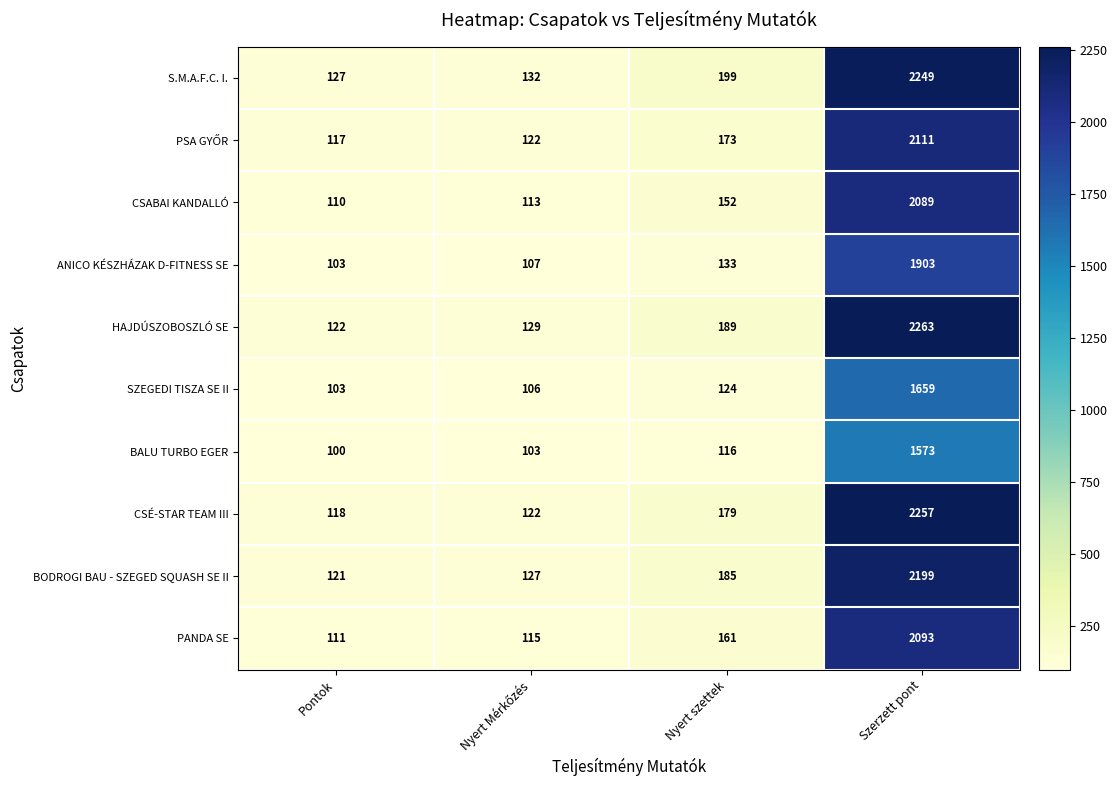

At which label is BALU TURBO EGER closest to 836?

Nyert szettek